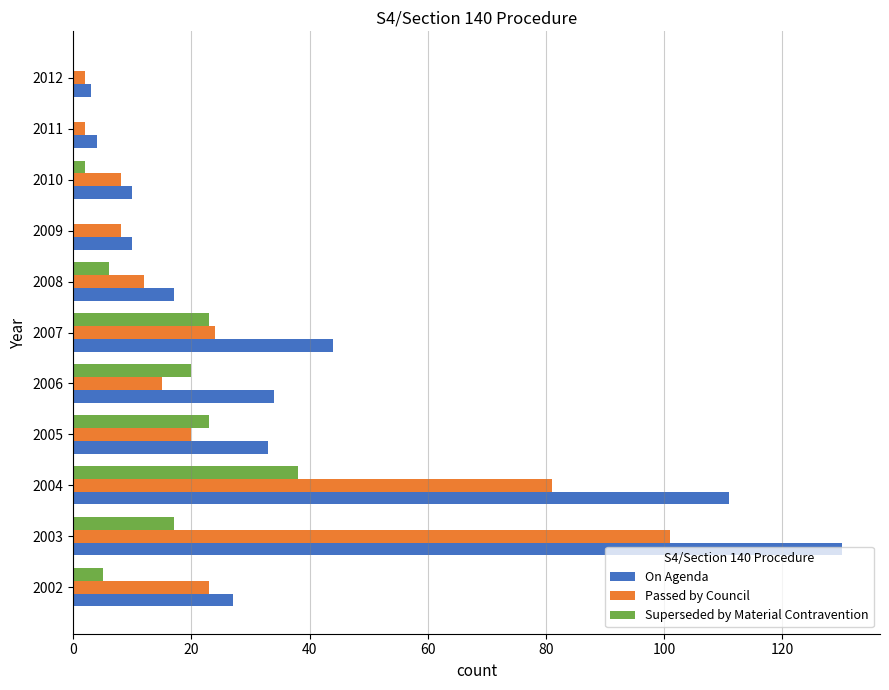

Which series has the widest spread of values?

On Agenda